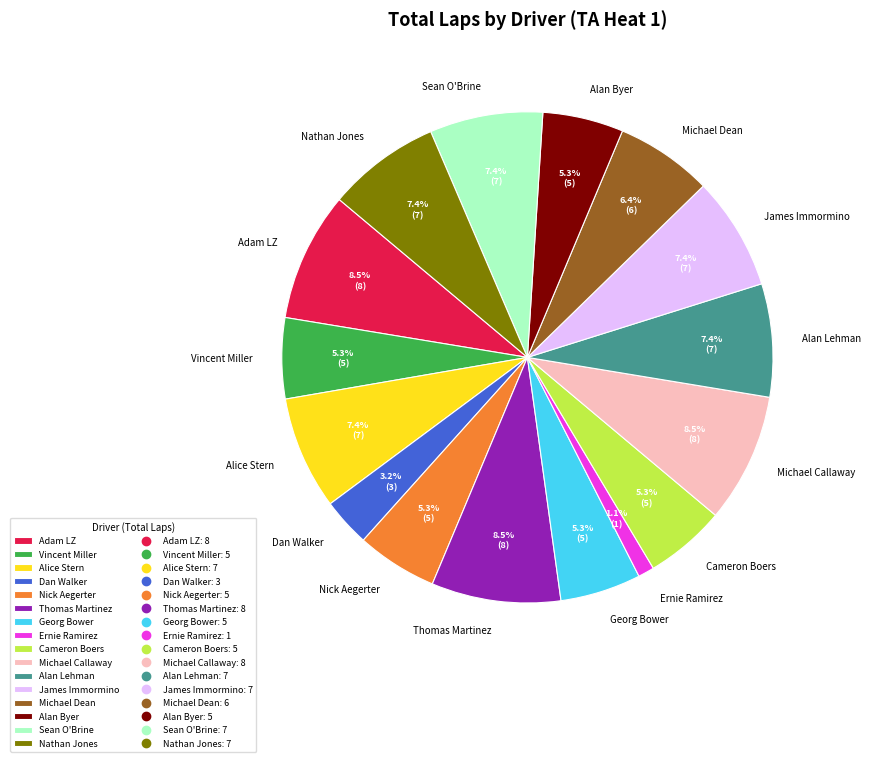

Which category has the smallest portion of the pie?

Ernie Ramirez